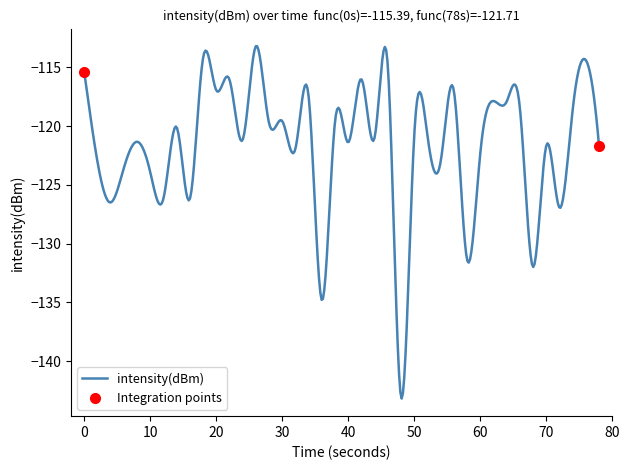

Reading left to right, what are all the values shown in this chart?

0=-115.4	1=-123.0	2=-126.5	3=-123.6	4=-121.3	5=-123.9	6=-126.2	7=-120.1	8=-126.2	9=-114.2	10=-116.9	11=-116.0	12=-121.2	13=-113.2	14=-119.7	15=-119.6	16=-121.9	17=-117.5	18=-134.8	19=-119.6	20=-121.4	21=-116.0	22=-121.0	23=-114.9	24=-143.1	25=-120.8	26=-120.8	27=-123.0	28=-117.0	29=-131.3	30=-122.4	31=-117.9	32=-117.9	33=-118.4	34=-132.0	35=-121.7	36=-126.9	37=-118.6	38=-114.4	39=-121.7